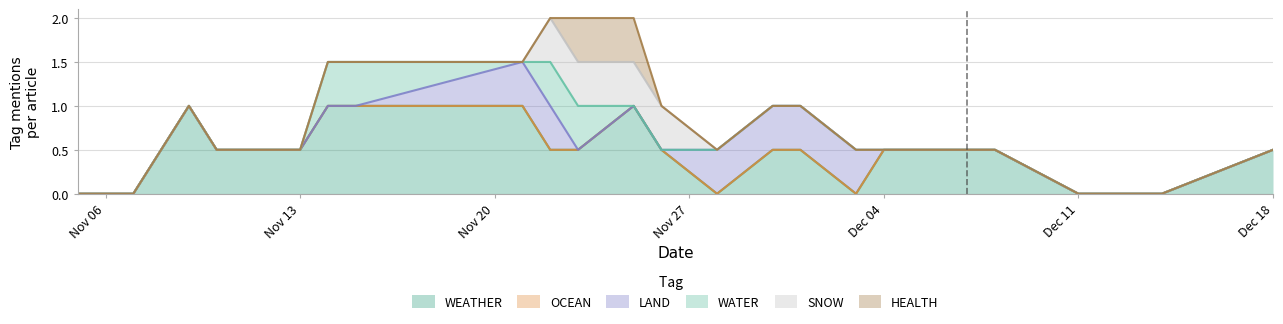

Which series has the largest total across all categories?

WEATHER